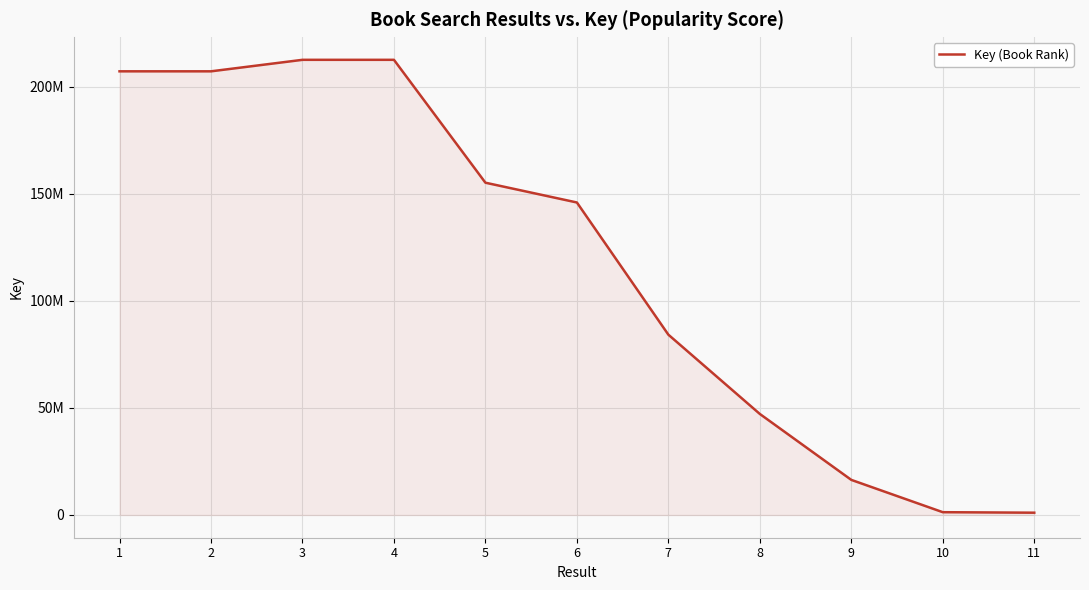

Is this an area chart (filled region under the line)?

Yes